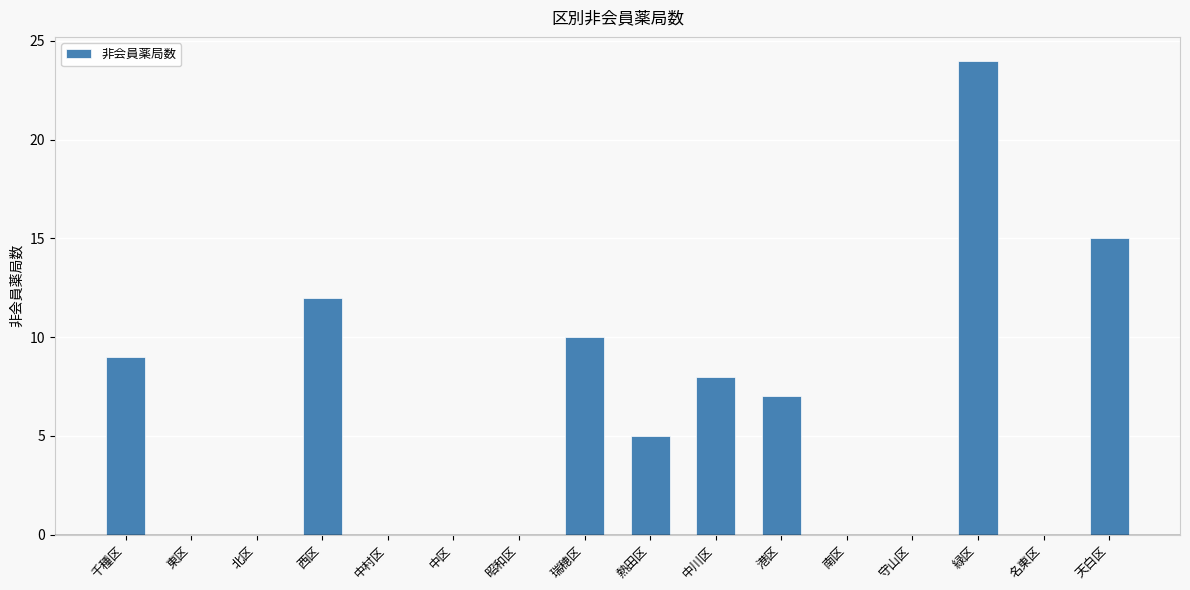

Are the bars horizontal?

No